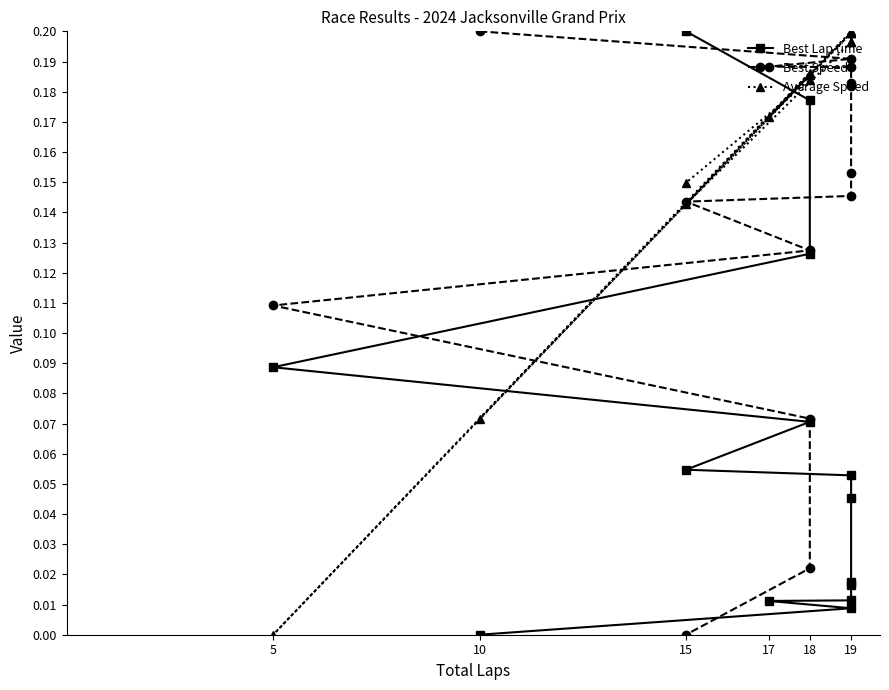

True or false: Best Lap time has more than 2 interior local peaks.

False